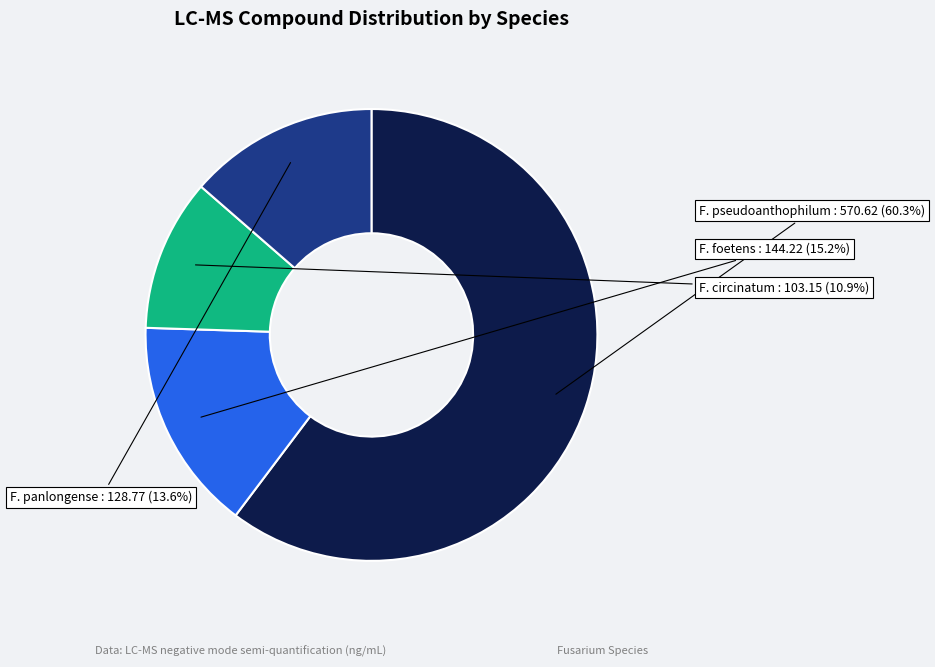

Which has a higher value, F. panlongense or F. foetens?

F. foetens